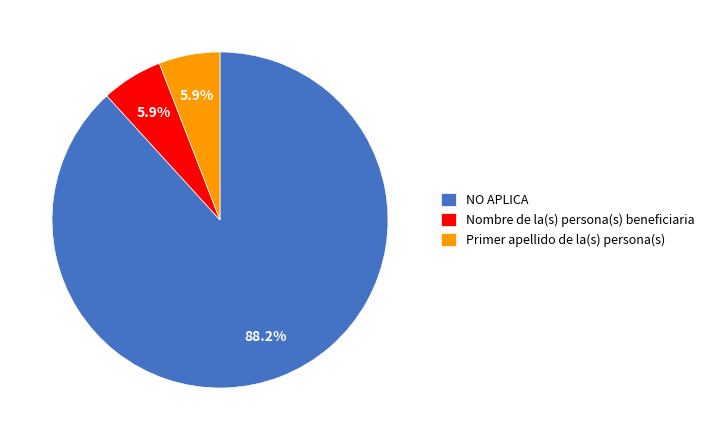

How many slices are in this pie chart?

3